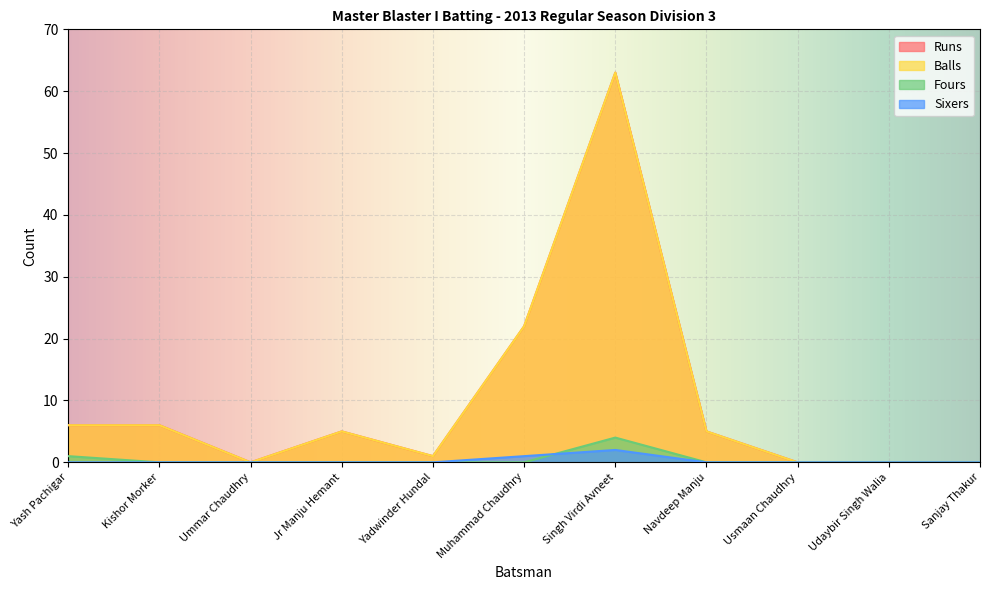

Is it true that Fours equals 2 at Muhammad Chaudhry?

False